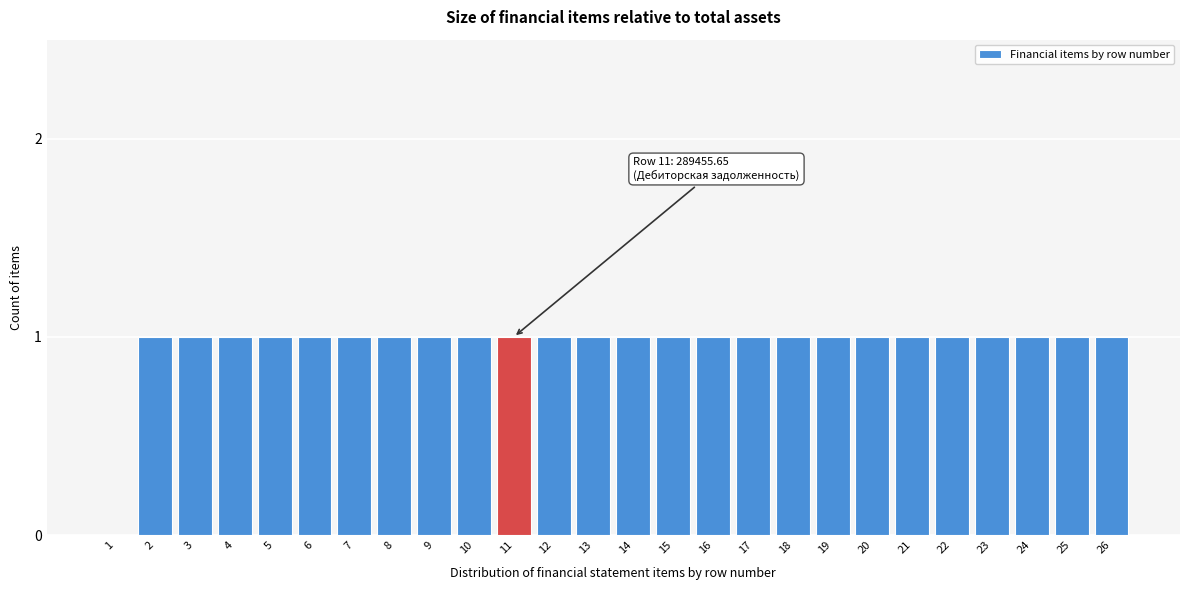

Reading right to left, extract all data points from this chart.

26=1	25=1	24=1	23=1	22=1	21=1	20=1	19=1	18=1	17=1	16=1	15=1	14=1	13=1	12=1	11=1	10=1	9=1	8=1	7=1	6=1	5=1	4=1	3=1	2=1	1=0